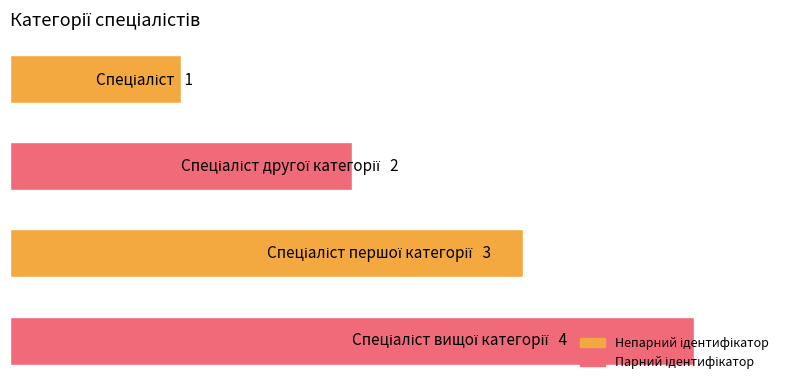

Count the values in the range 2 to 4.

3